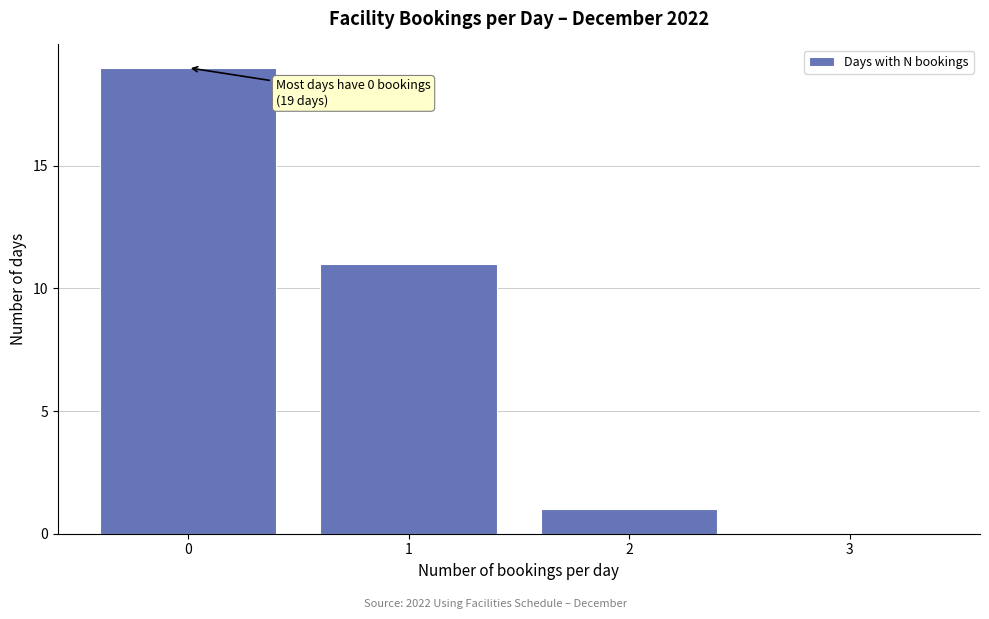

Reading left to right, what are all the values shown in this chart?

0=19	1=11	2=1	3=0